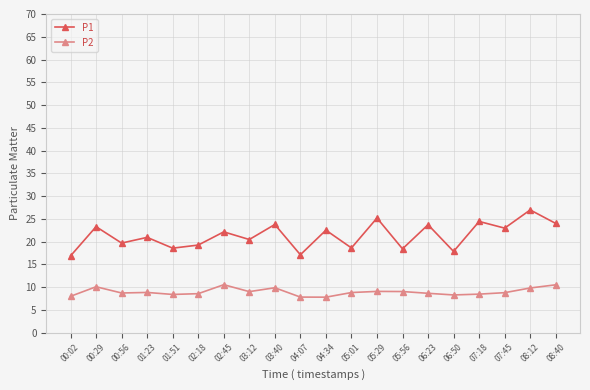

At how many categories does at least one series exceed 14?

20